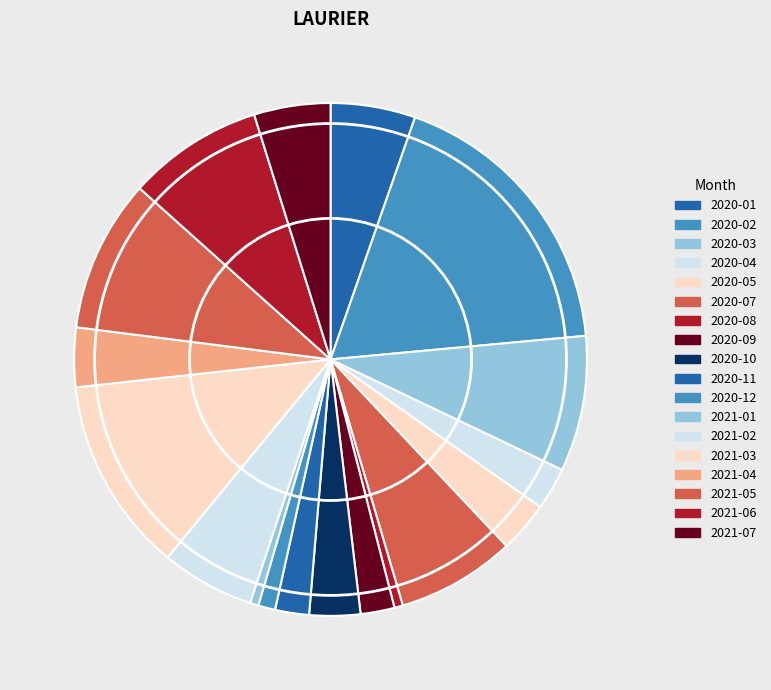

Count the number of slices in the pie.

18